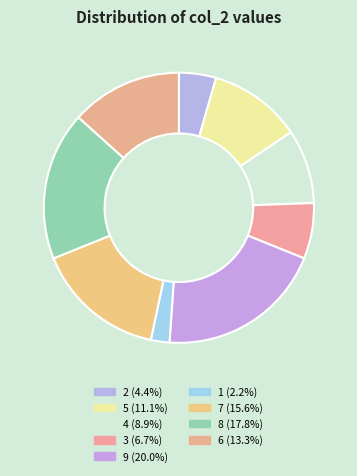

Combined, do 7 and 1 account for over 50%?

No